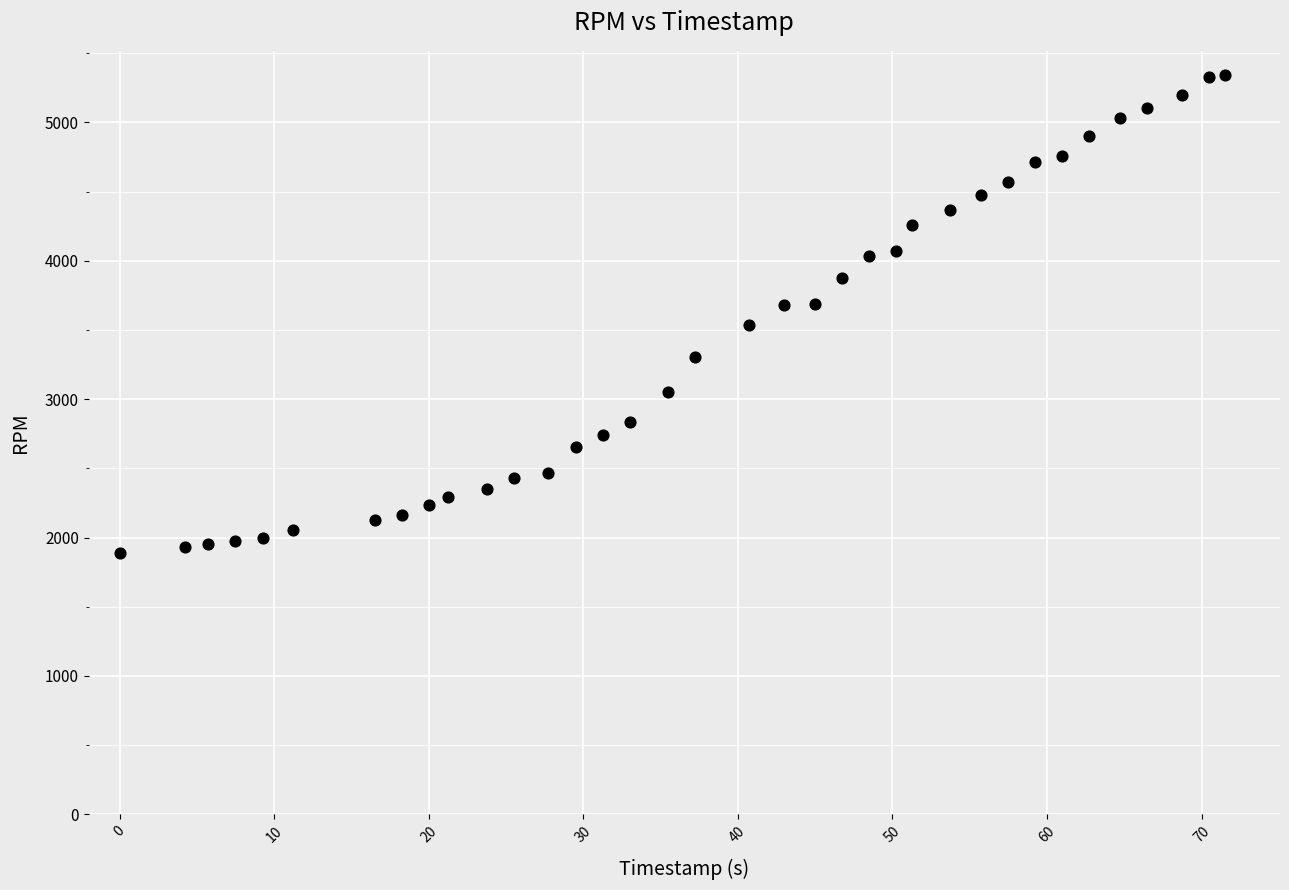

What is the range of Y values (max minus min)?

3458